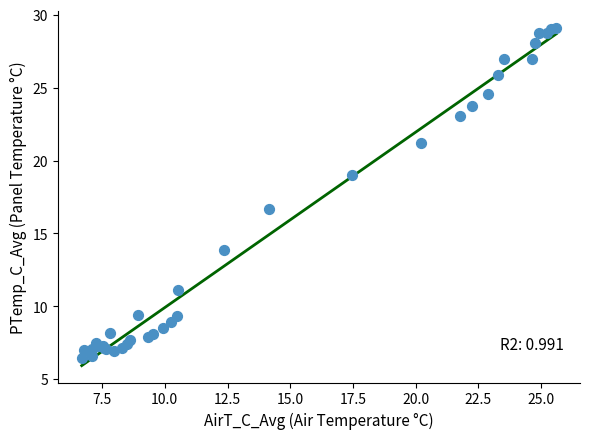

What Y value in the scatter plot is closest to 17?

16.7